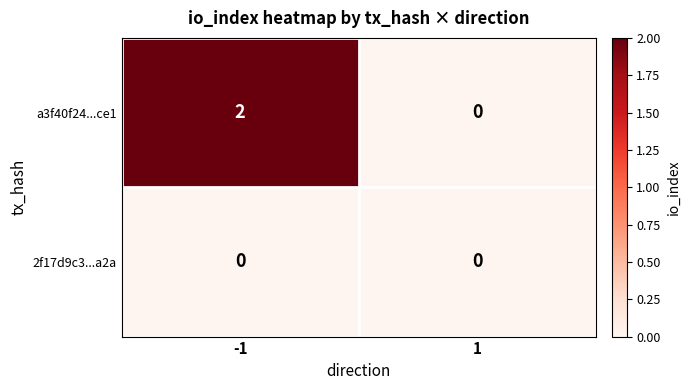

What is the total value across all series at -1?

2